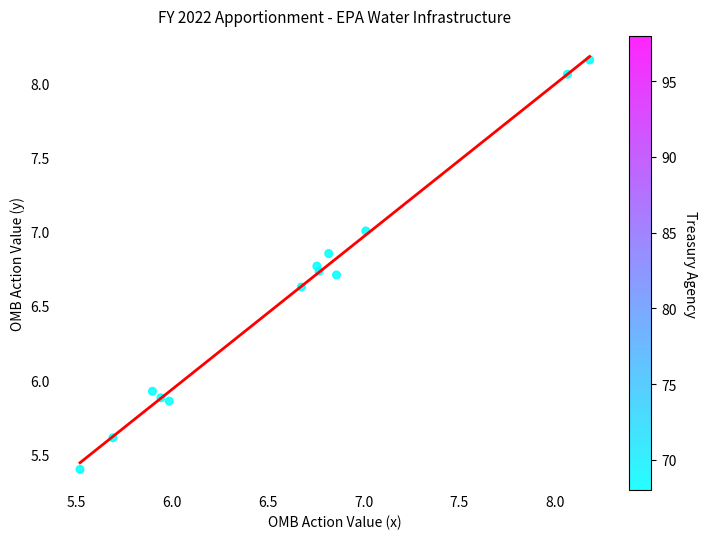

What is the range of X values (max minus min)?

2.7